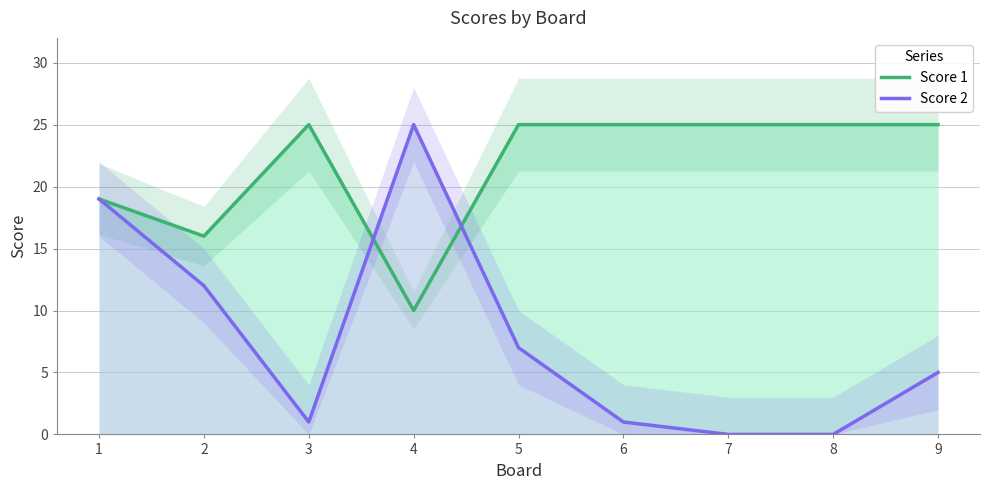

Rank the series at 6 from highest to lowest value.

Score 1, Score 2